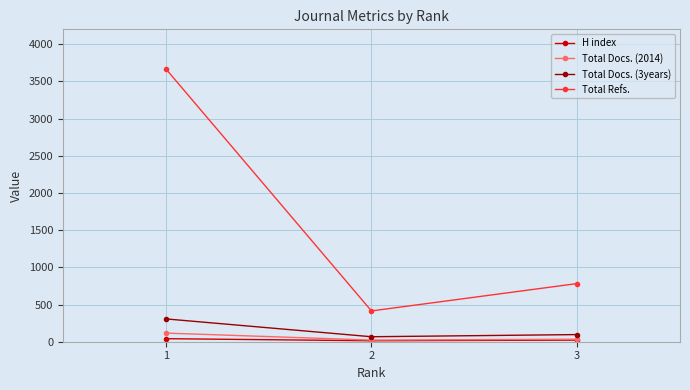

What is the minimum value shown in the chart?

13